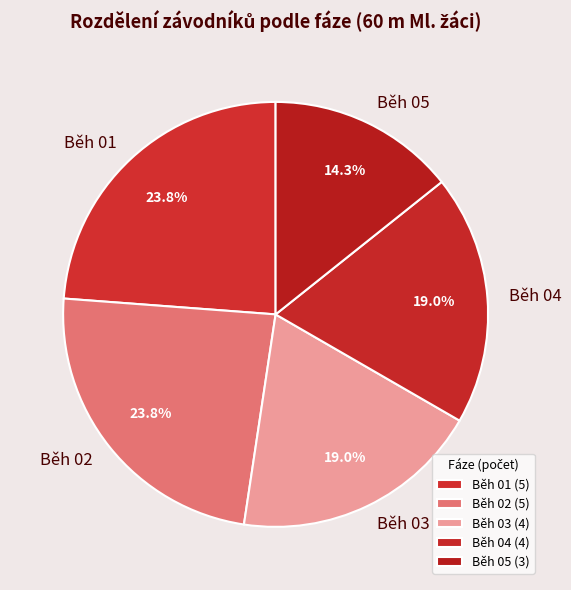

What is the change in value from Běh 04 to Běh 05?

-1